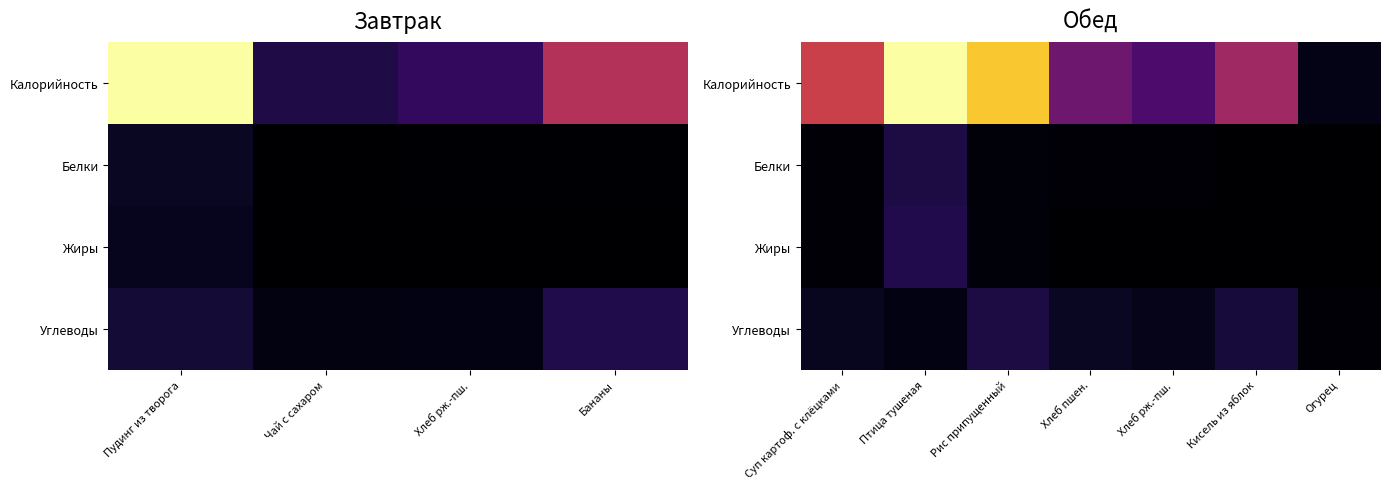

The Белки series shows 0.0 at Хлеб пшен.. True or false?

True